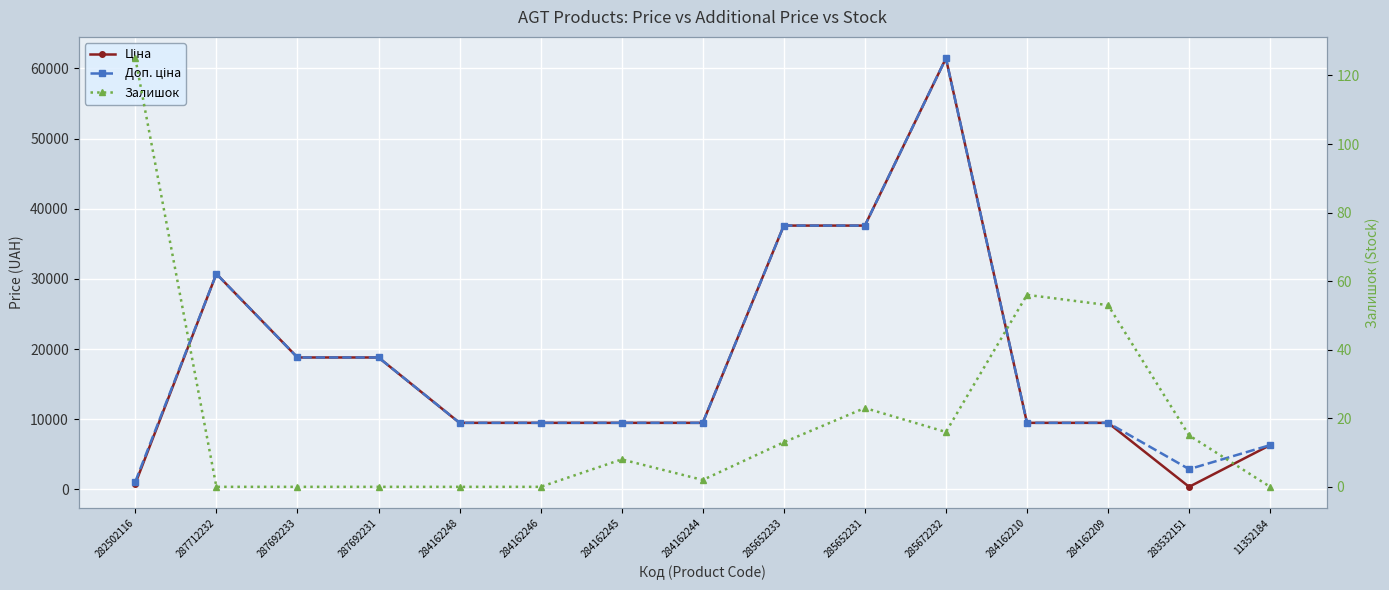

Reading left to right, what are all the values shown in this chart?

Ціна: 818.5	30717.1	18796.8	18796.8	9480.1	9480.1	9480.1	9480.1	37593.6	37593.6	61434.3	9480.1	9480.1	359.9	6308.8
Доп. ціна: 1109.2	30717.1	18796.8	18796.8	9480.1	9480.1	9480.1	9480.1	37593.6	37593.6	61434.3	9480.1	9480.1	2878.8	6308.8
Залишок: 125.0	0.0	0.0	0.0	0.0	0.0	8.0	2.0	13.0	23.0	16.0	56.0	53.0	15.0	0.0